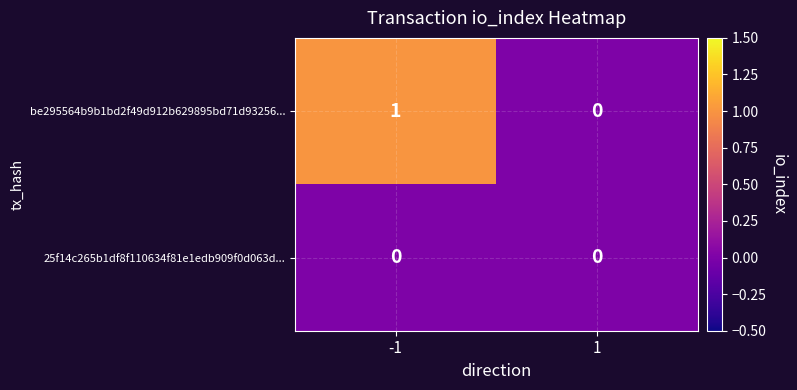

What is the greatest value displayed?

1